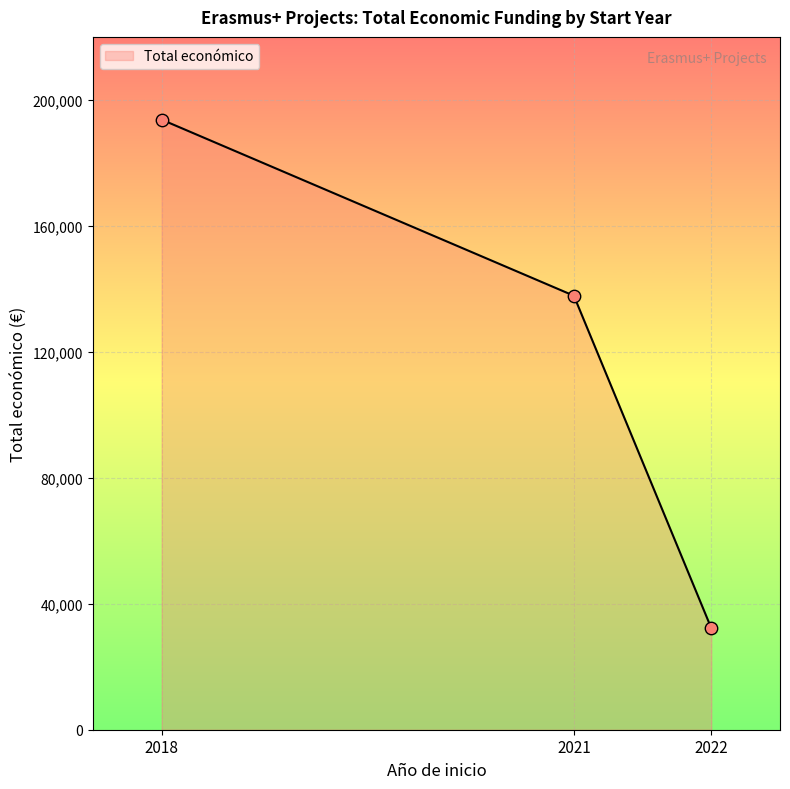

Approximately how many times larger is the value at 2018 compared to 2022?

6.0